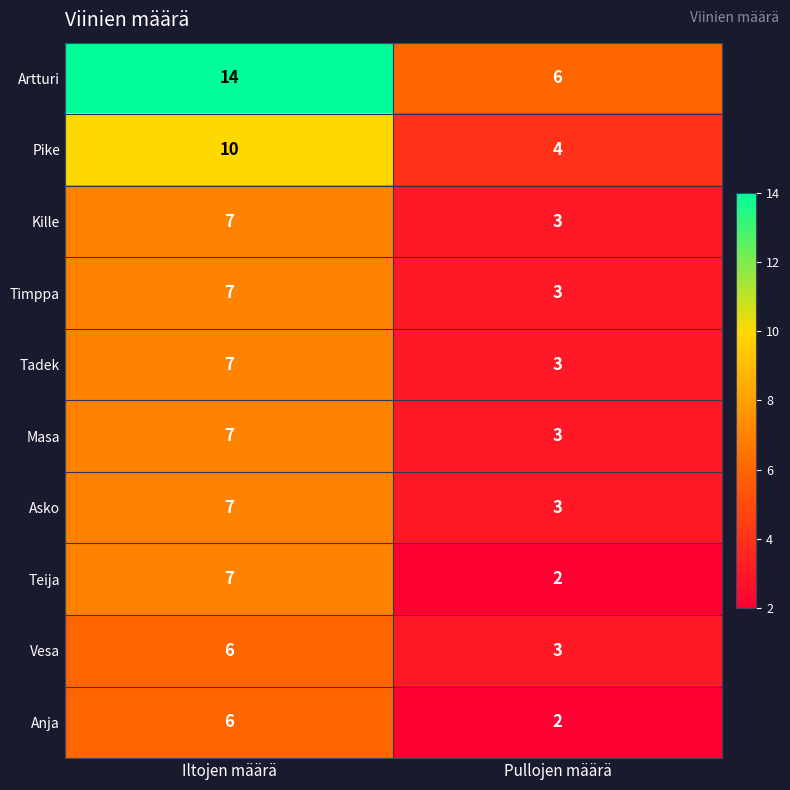

At which category is the sum across all series the highest?

Iltojen määrä